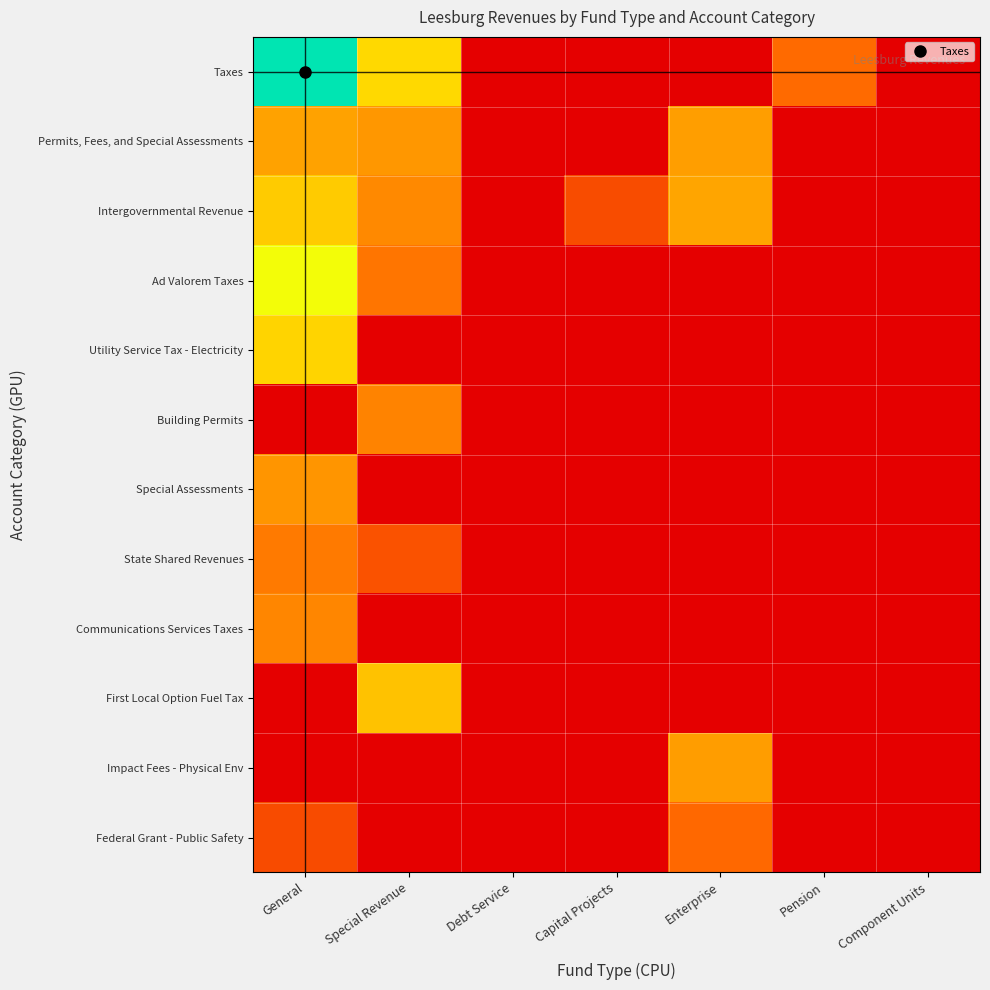

Reading left to right, list all the values displayed in this chart.

Taxes: General=9829048	Special Revenue=3259384	Debt Service=0	Capital Projects=0	Enterprise=0	Pension=358268	Component Units=0
Permits, Fees, and Special Assessments: General=1605500	Special Revenue=1273098	Debt Service=0	Capital Projects=0	Enterprise=1490807	Pension=0	Component Units=0
Intergovernmental Revenue: General=2812548	Special Revenue=917362	Debt Service=0	Capital Projects=151657	Enterprise=1736290	Pension=0	Component Units=0
Ad Valorem Taxes: General=4970771	Special Revenue=522975	Debt Service=0	Capital Projects=0	Enterprise=0	Pension=0	Component Units=0
Utility Service Tax - Electricity: General=3127653	Special Revenue=0	Debt Service=0	Capital Projects=0	Enterprise=0	Pension=0	Component Units=0
Building Permits: General=0	Special Revenue=800504	Debt Service=0	Capital Projects=0	Enterprise=0	Pension=0	Component Units=0
Special Assessments: General=1224099	Special Revenue=0	Debt Service=0	Capital Projects=0	Enterprise=0	Pension=0	Component Units=0
State Shared Revenues: General=612975	Special Revenue=182512	Debt Service=0	Capital Projects=0	Enterprise=0	Pension=0	Component Units=0
Communications Services Taxes: General=855154	Special Revenue=0	Debt Service=0	Capital Projects=0	Enterprise=0	Pension=0	Component Units=0
First Local Option Fuel Tax: General=0	Special Revenue=2514072	Debt Service=0	Capital Projects=0	Enterprise=0	Pension=0	Component Units=0
Impact Fees - Physical Env: General=0	Special Revenue=0	Debt Service=0	Capital Projects=0	Enterprise=1473390	Pension=0	Component Units=0
Federal Grant - Public Safety: General=147902	Special Revenue=0	Debt Service=0	Capital Projects=0	Enterprise=335192	Pension=0	Component Units=0